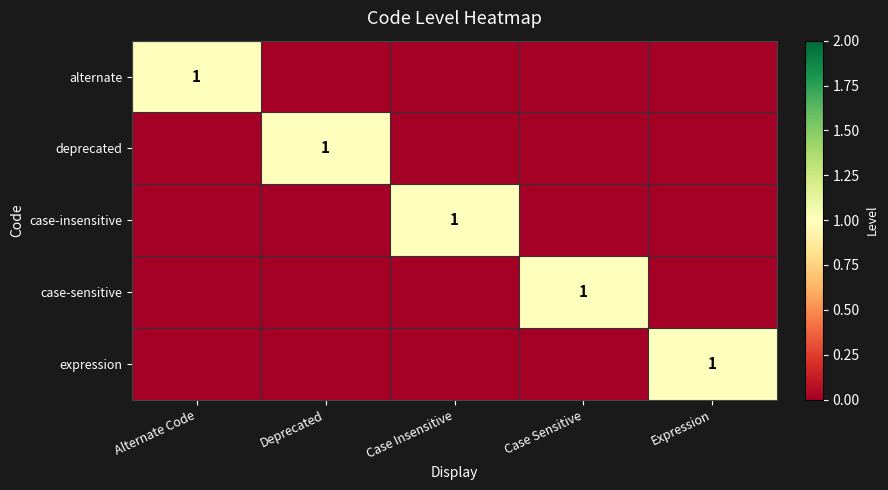

Is it true that deprecated equals 1 at Deprecated?

True